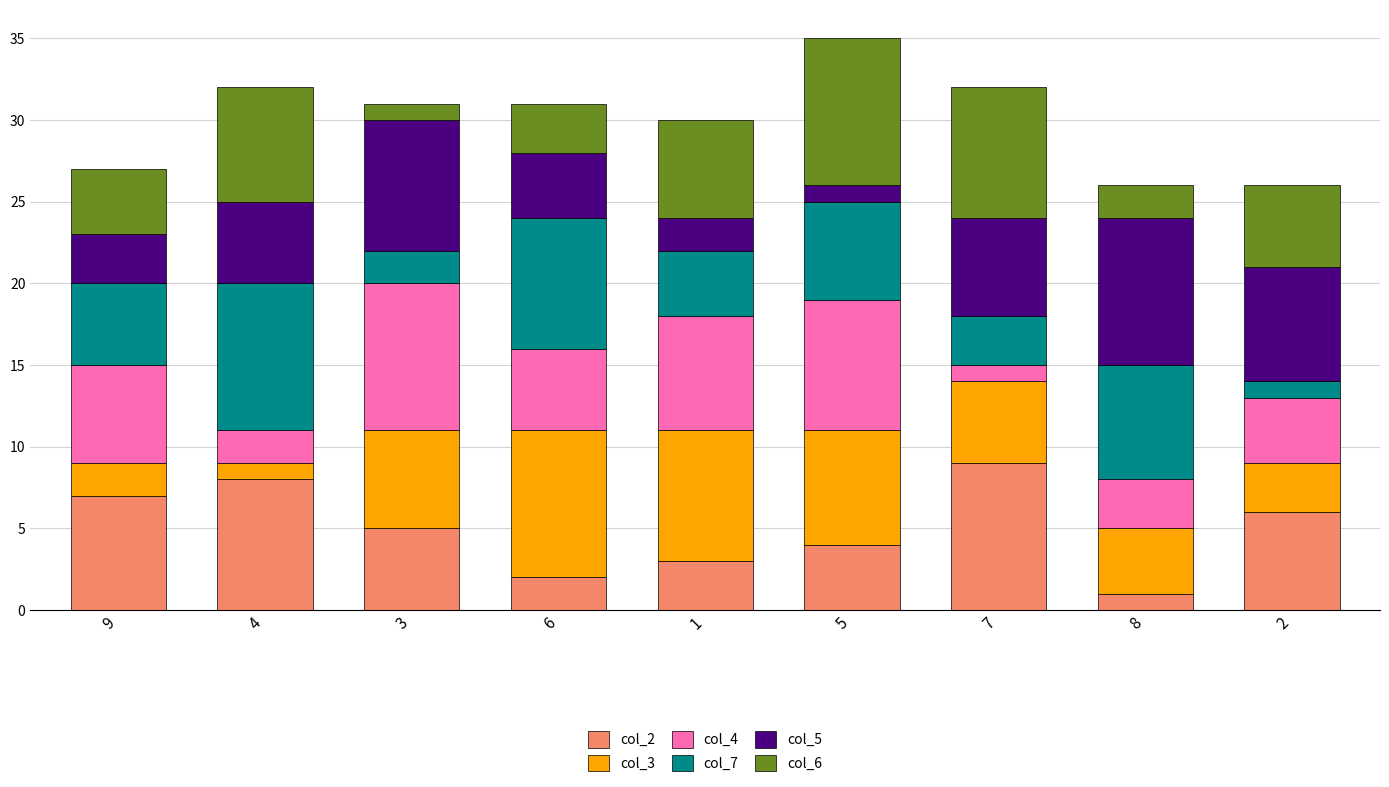

List the labels in order of col_2 value, smallest first.

8, 6, 1, 5, 3, 2, 9, 4, 7